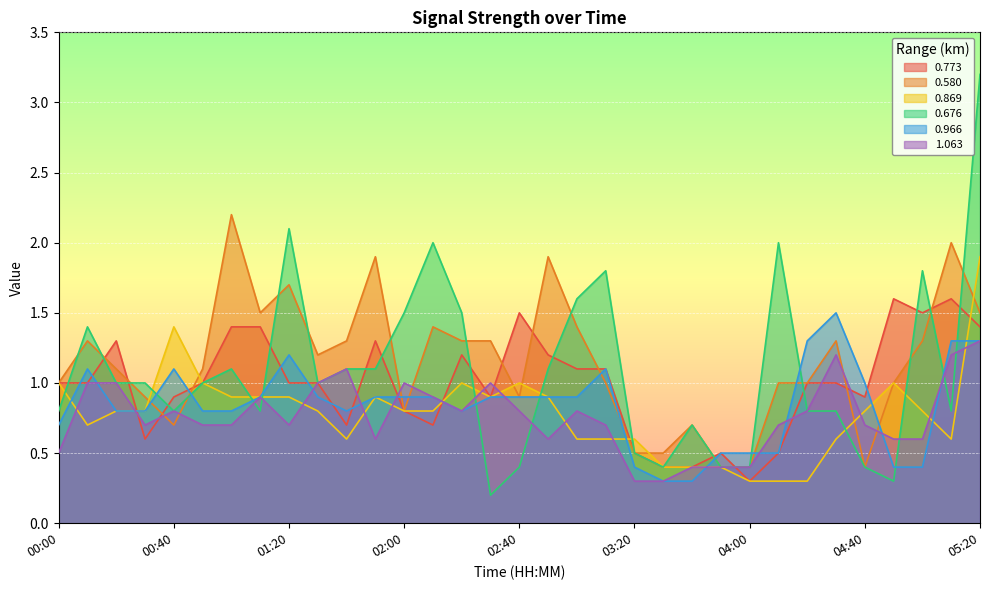

Reading left to right, extract all data points from this chart.

0.773: 1.0	1.0	1.3	0.6	0.9	1.0	1.4	1.4	1.0	1.0	0.7	1.3	0.8	0.7	1.2	0.9	1.5	1.2	1.1	1.1	0.5	0.4	0.4	0.5	0.3	0.5	1.0	1.0	0.9	1.6	1.5	1.6	1.4
0.580: 1.0	1.3	1.1	0.9	0.7	1.1	2.2	1.5	1.7	1.2	1.3	1.9	0.8	1.4	1.3	1.3	0.9	1.9	1.4	1.0	0.5	0.5	0.7	0.4	0.4	1.0	1.0	1.3	0.4	1.0	1.3	2.0	1.5
0.869: 1.0	0.7	0.8	0.8	1.4	1.0	0.9	0.9	0.9	0.8	0.6	0.9	0.8	0.8	1.0	0.9	1.0	0.9	0.6	0.6	0.6	0.4	0.4	0.4	0.3	0.3	0.3	0.6	0.8	1.0	0.8	0.6	1.9
0.676: 0.8	1.4	1.0	1.0	0.8	1.0	1.1	0.8	2.1	1.0	1.1	1.1	1.5	2.0	1.5	0.2	0.4	1.1	1.6	1.8	0.5	0.4	0.7	0.4	0.4	2.0	0.8	0.8	0.4	0.3	1.8	0.8	3.2
0.966: 0.7	1.1	0.8	0.8	1.1	0.8	0.8	0.9	1.2	0.9	0.8	0.9	0.9	0.9	0.8	0.9	0.9	0.9	0.9	1.1	0.4	0.3	0.3	0.5	0.5	0.5	1.3	1.5	1.0	0.4	0.4	1.3	1.3
1.063: 0.5	1.0	1.0	0.7	0.8	0.7	0.7	0.9	0.7	1.0	1.1	0.6	1.0	0.9	0.8	1.0	0.8	0.6	0.8	0.7	0.3	0.3	0.4	0.4	0.4	0.7	0.8	1.2	0.7	0.6	0.6	1.2	1.3